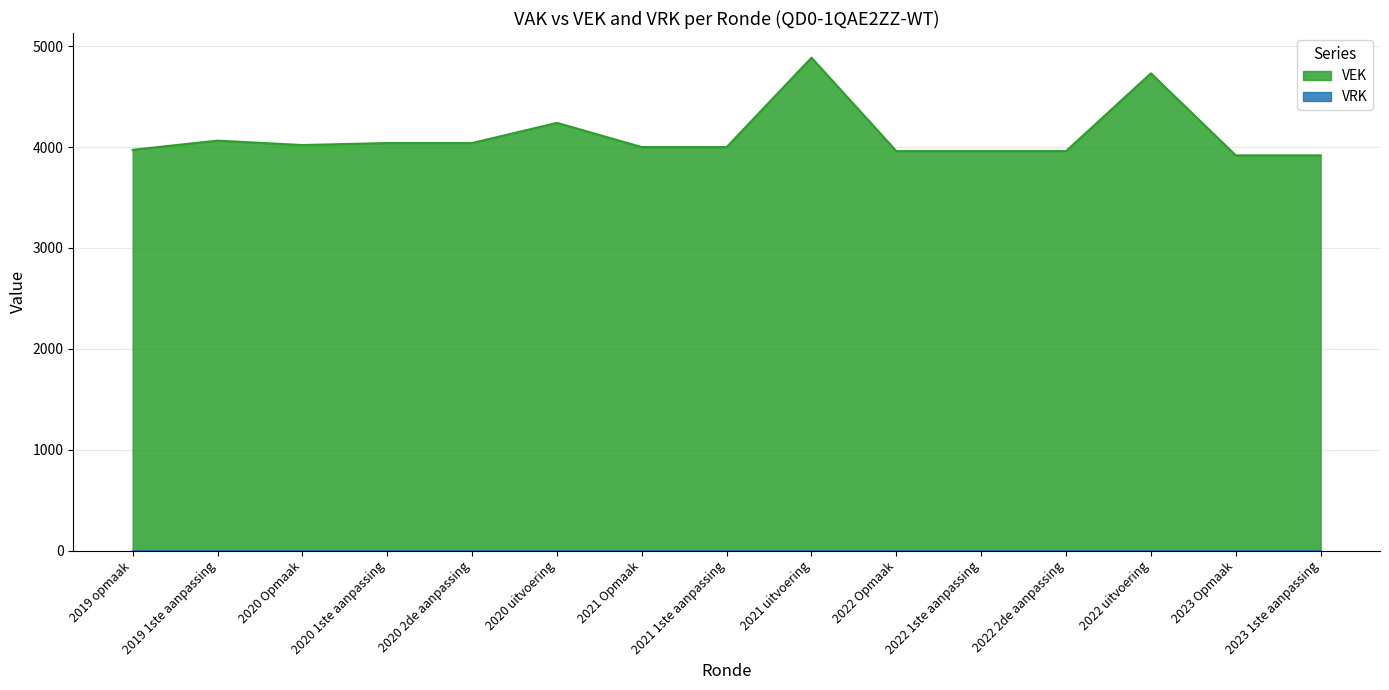

Reading left to right, transcribe all the data shown in this chart.

2019 opmaak=3973	2019 1ste aanpassing=4064	2020 Opmaak=4020	2020 1ste aanpassing=4040	2020 2de aanpassing=4040	2020 uitvoering=4240	2021 Opmaak=4000	2021 1ste aanpassing=4000	2021 uitvoering=4886	2022 Opmaak=3960	2022 1ste aanpassing=3960	2022 2de aanpassing=3960	2022 uitvoering=4731	2023 Opmaak=3918	2023 1ste aanpassing=3918